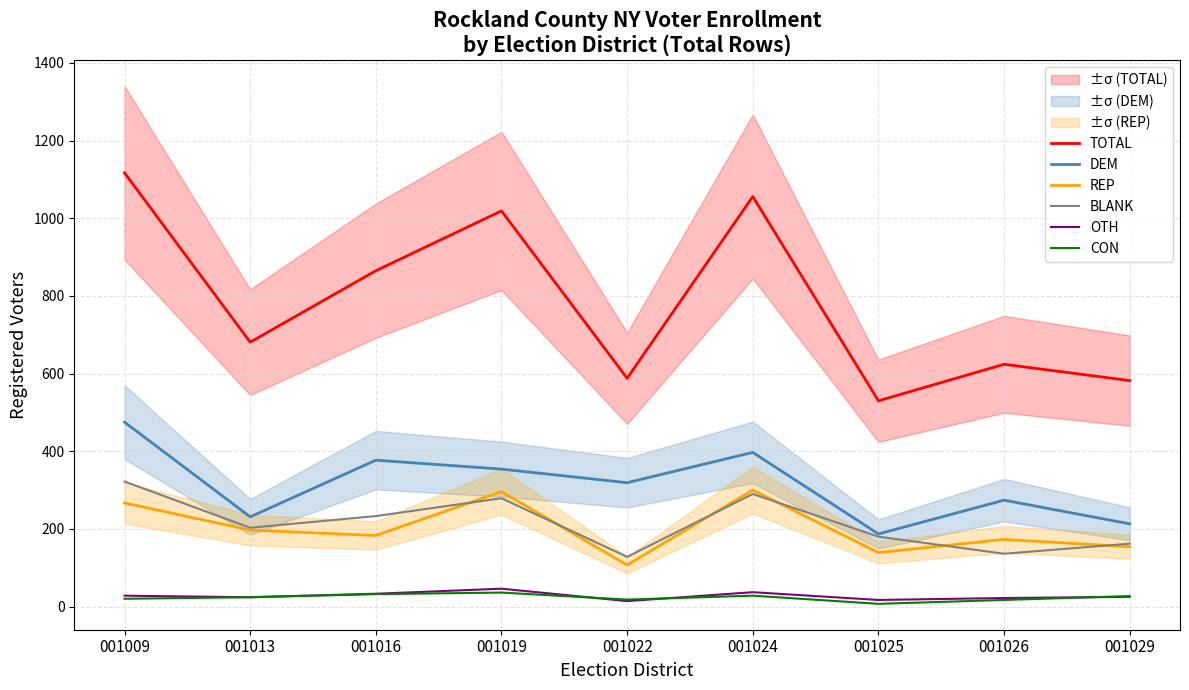

Which category has the highest value in the REP series?

001024